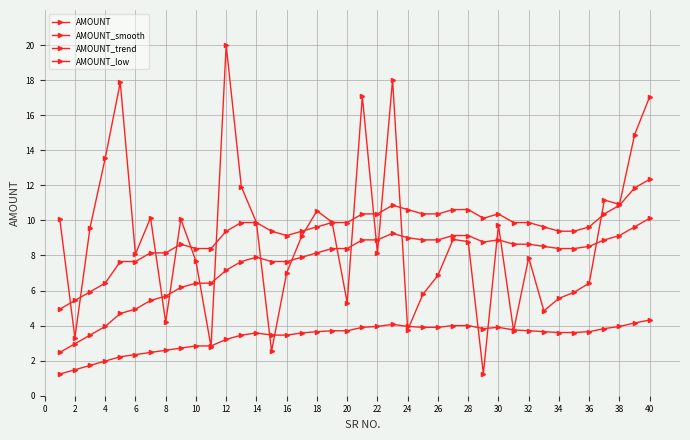

Does the chart have visible grid lines?

Yes